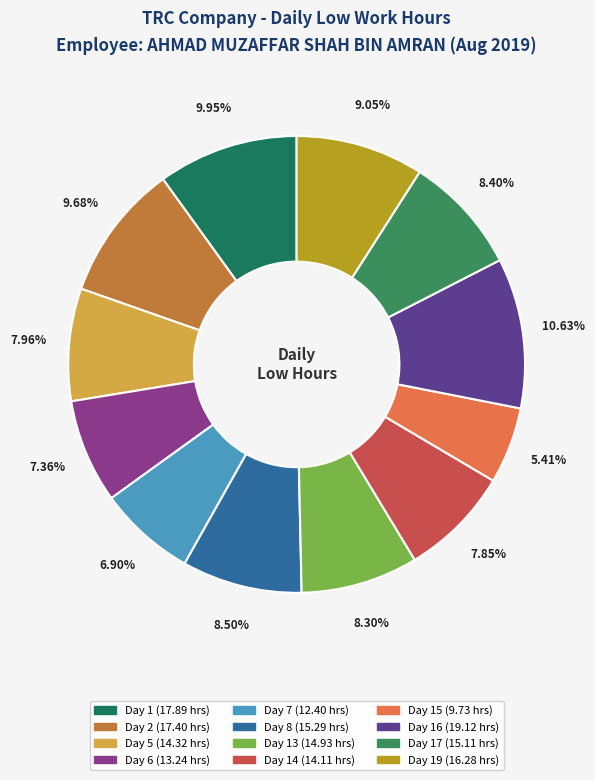

Does any single category account for the majority?

No